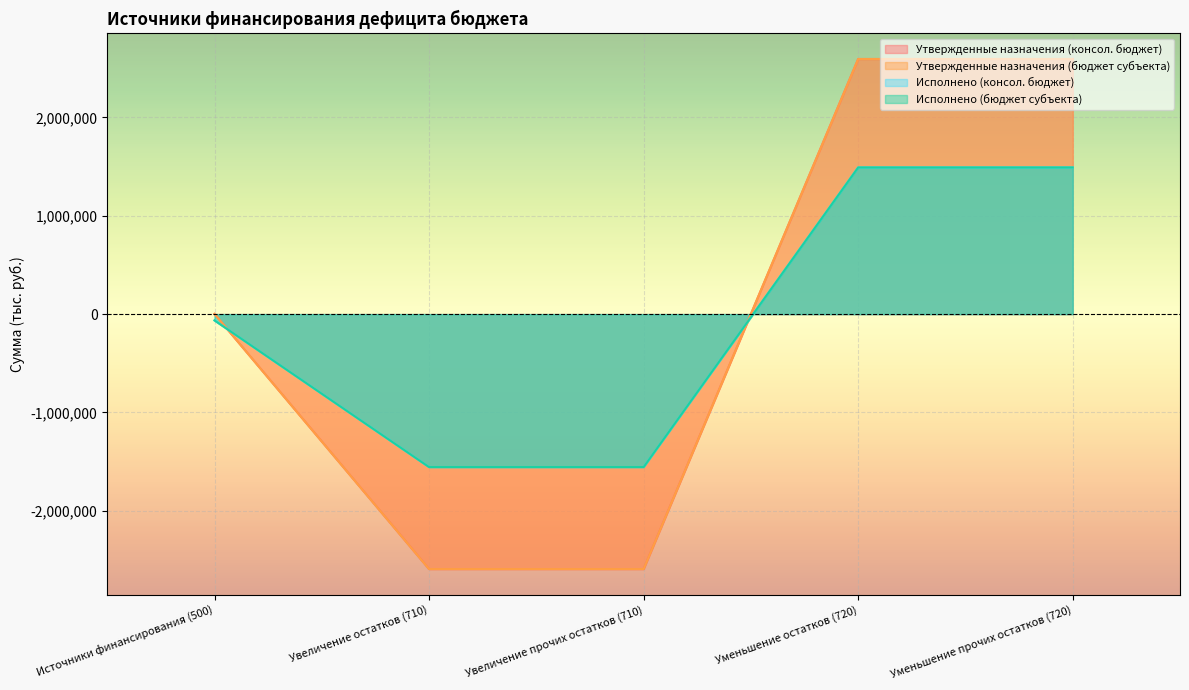

Does the chart display data point markers on the line(s)?

No